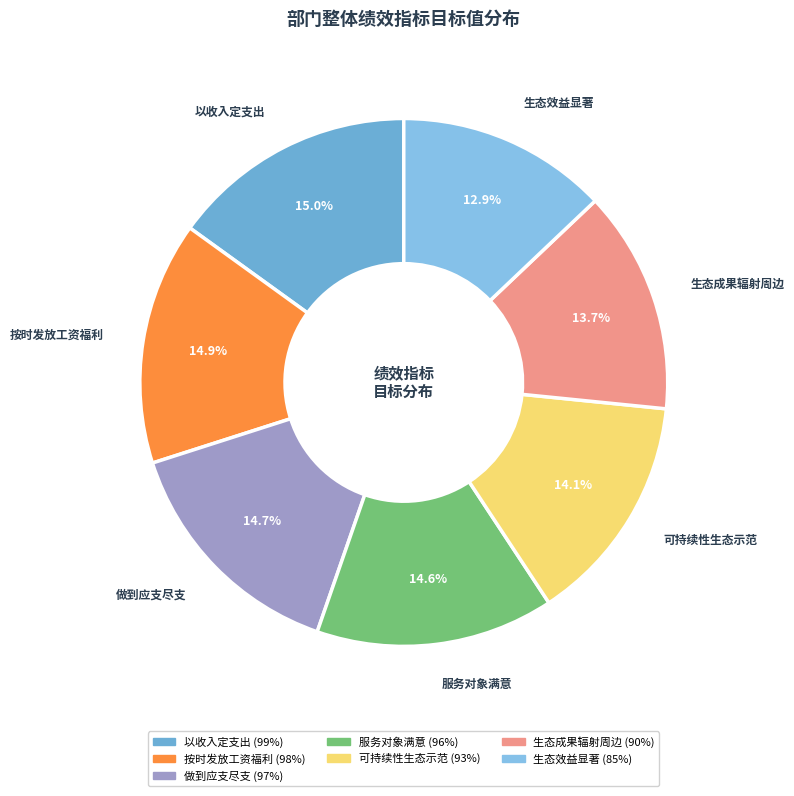

What is the smallest slice in the pie chart?

生态效益显著